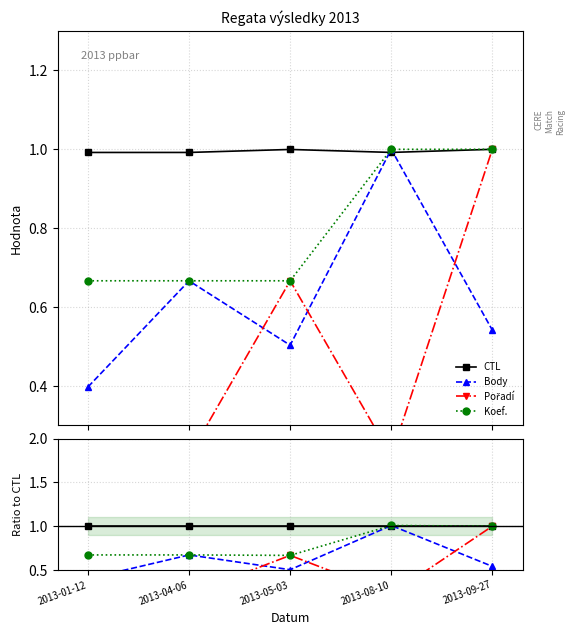

What is the average value of the Pořadí series?

0.5